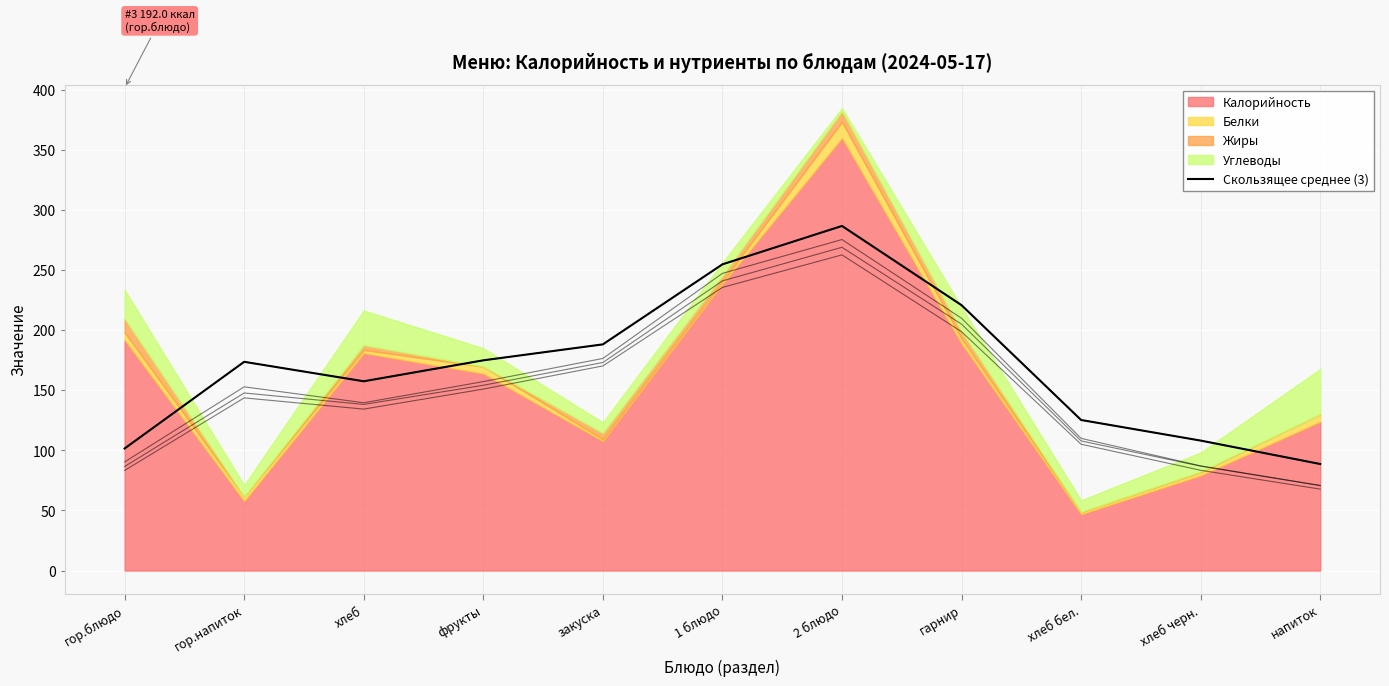

Read the value at фрукты.

174.9